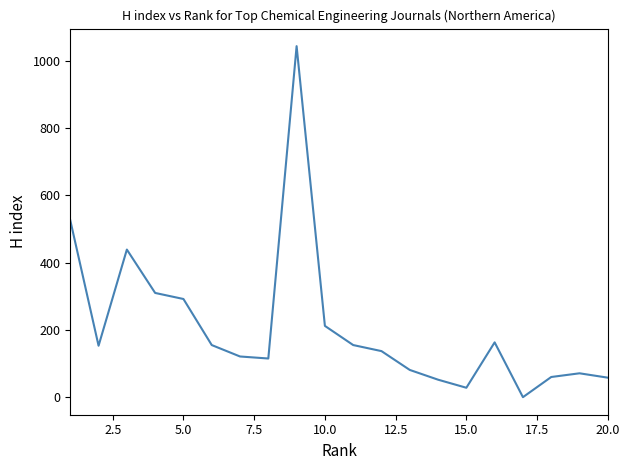

What is the greatest value displayed?

1044